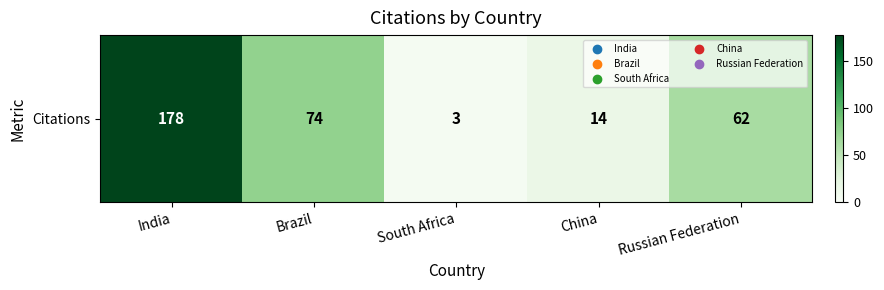

Which category has the highest value across all series?

India